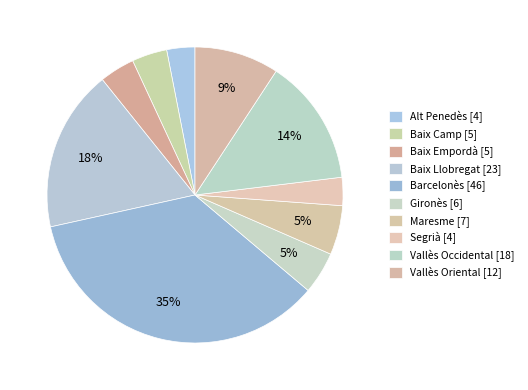

Which slice is the largest?

Barcelonès